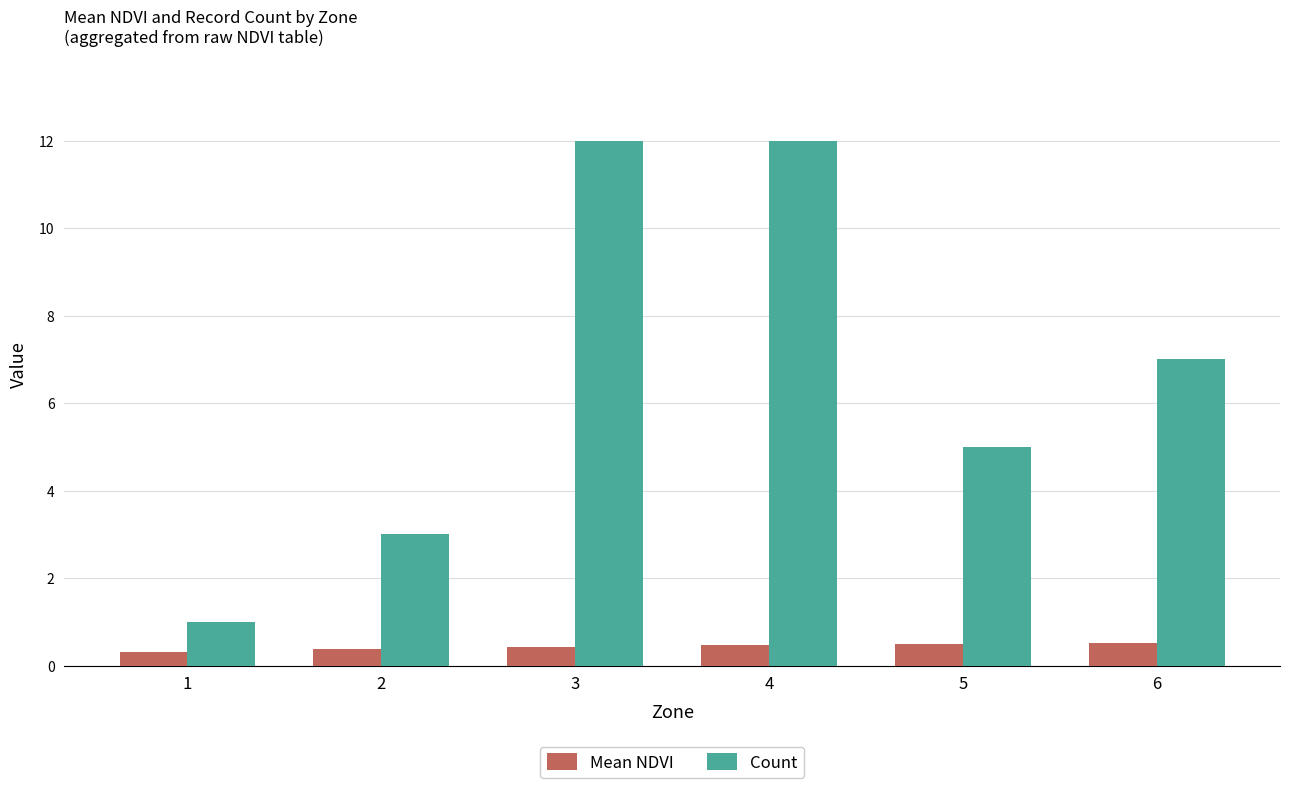

What value does the Mean NDVI series have at 1?

0.3